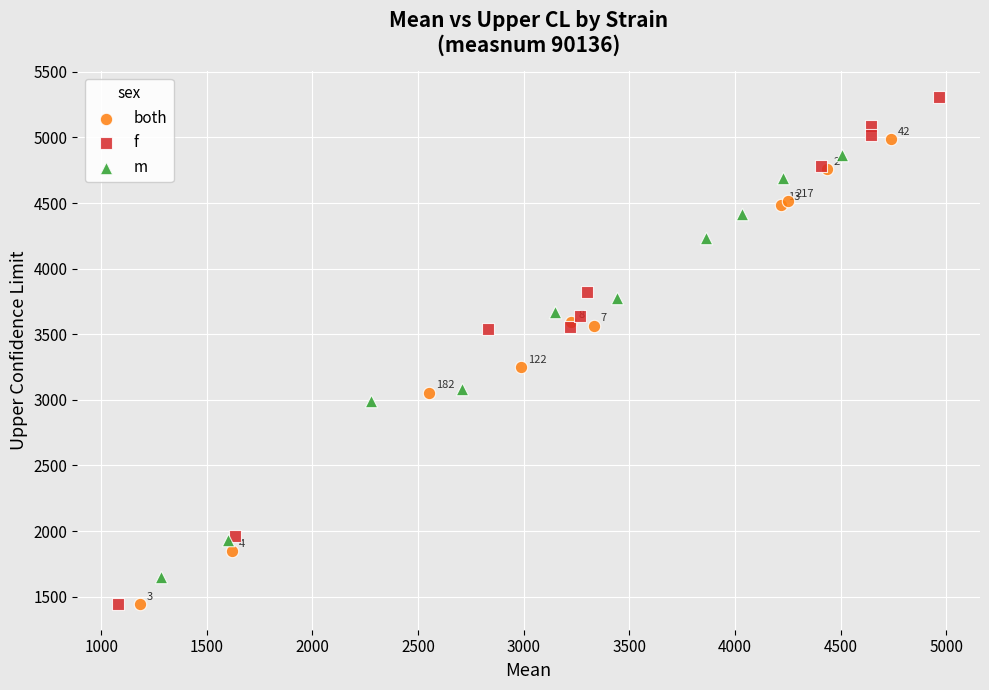

Which series reaches the maximum Y coordinate?

f